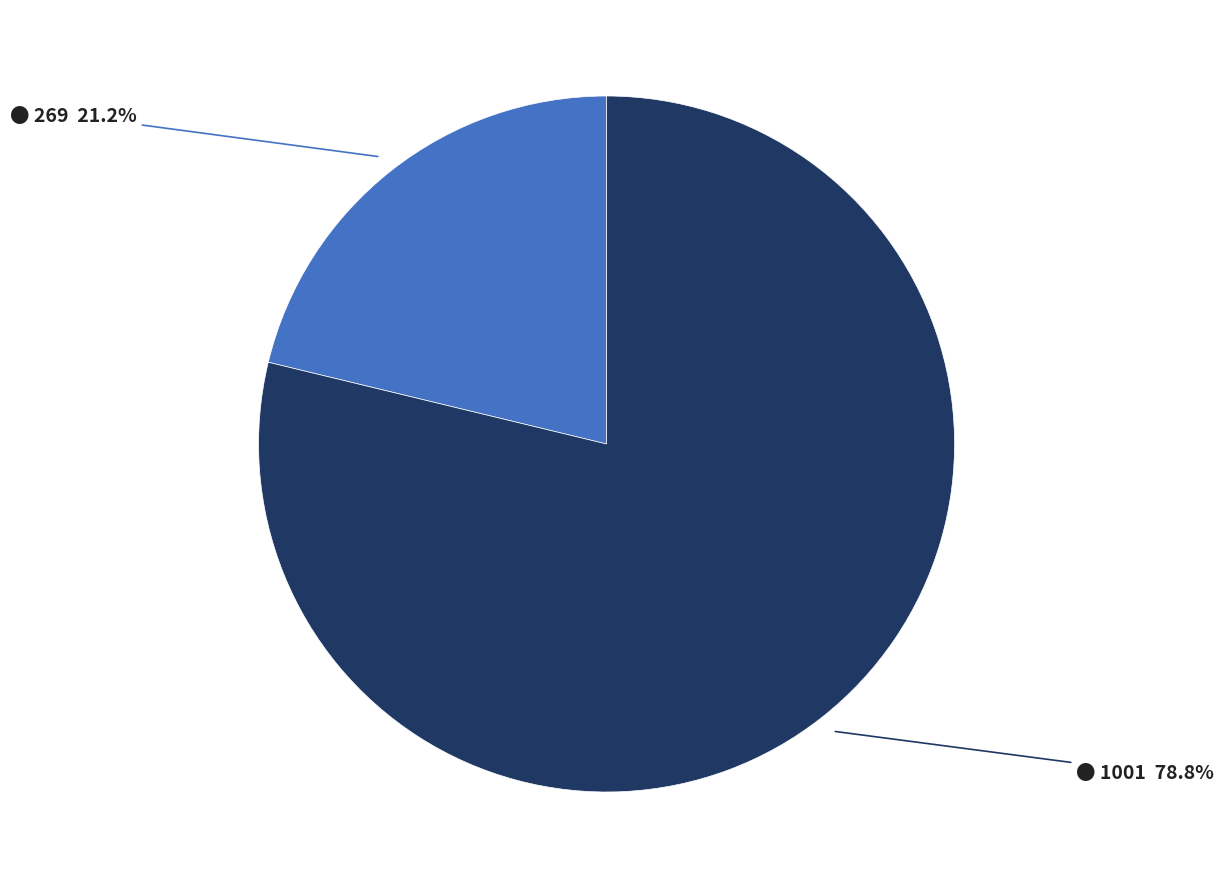

Is there a majority slice in this chart?

Yes